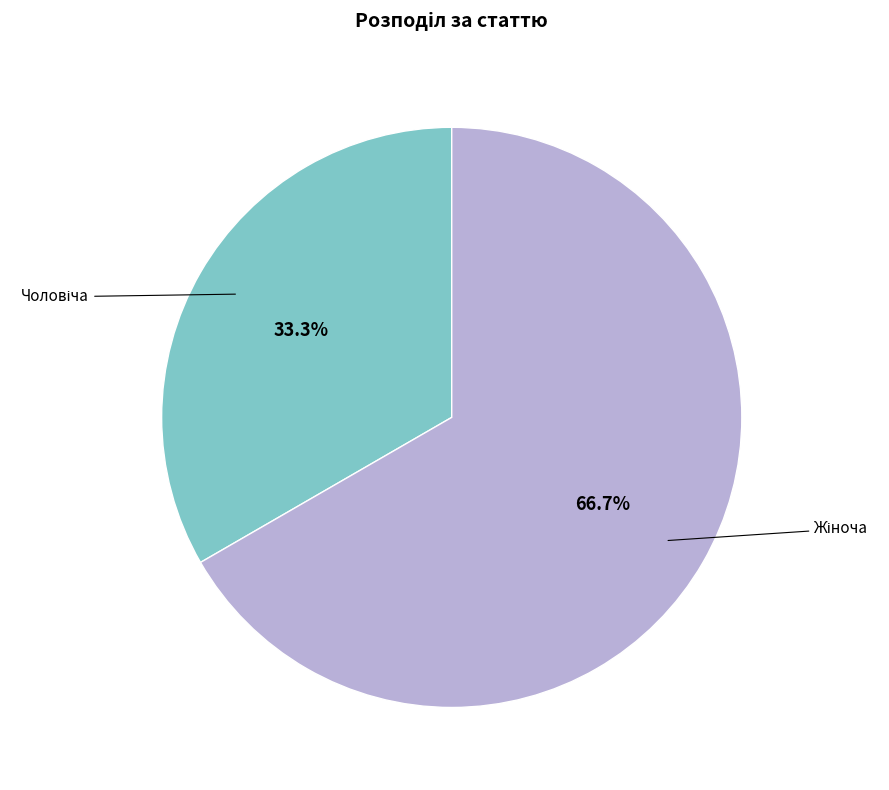

Is there any slice that represents more than half of the pie?

Yes